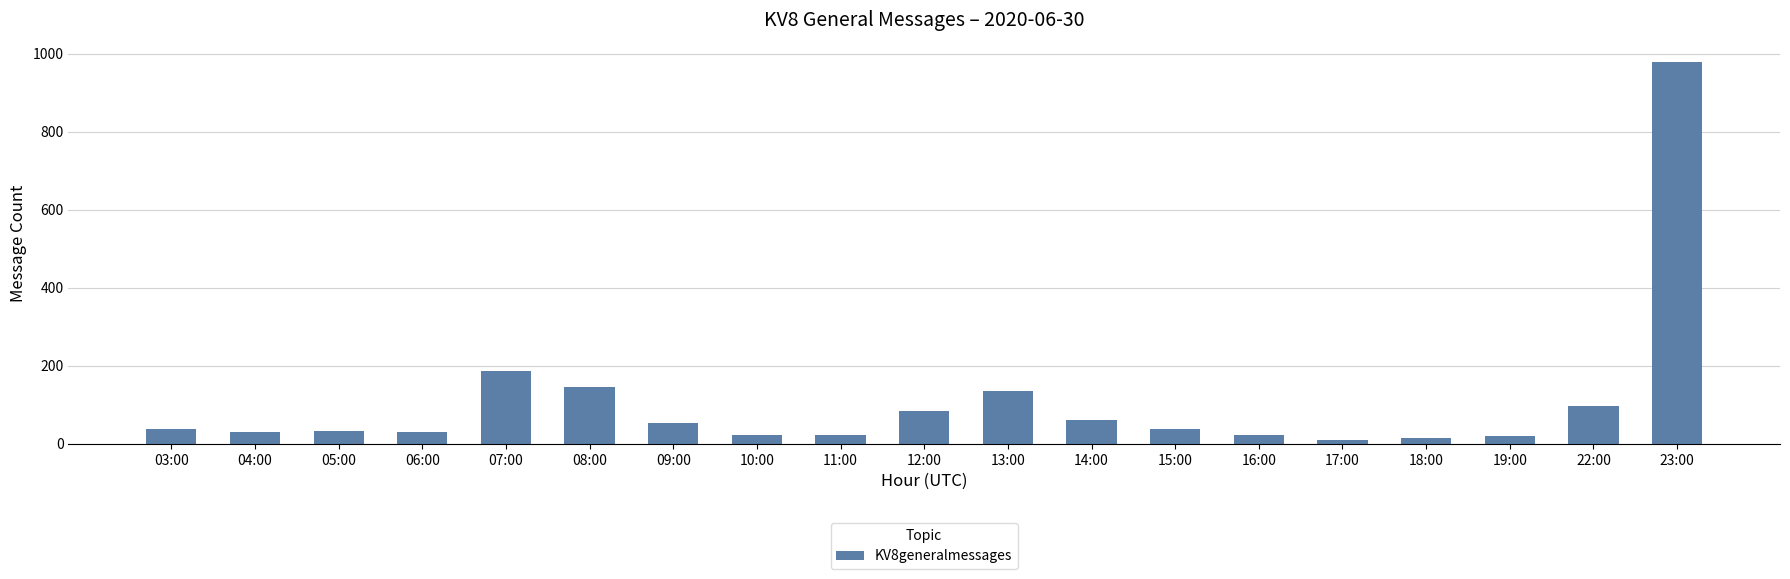

Which has a higher value, 14:00 or 07:00?

07:00